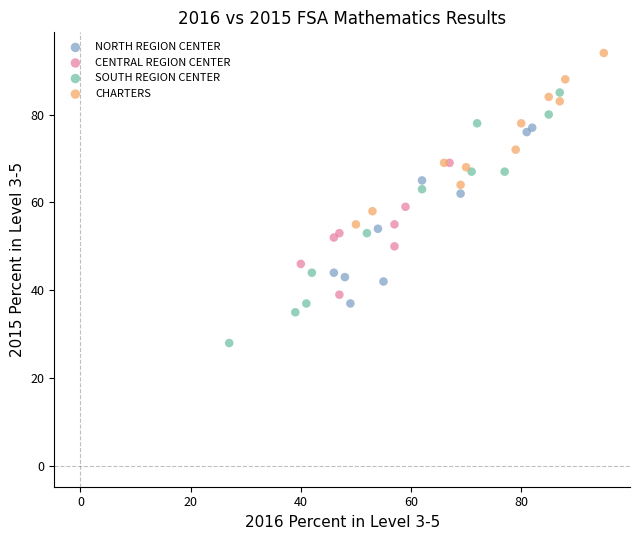

Which series has the widest spread of Y values?

SOUTH REGION CENTER